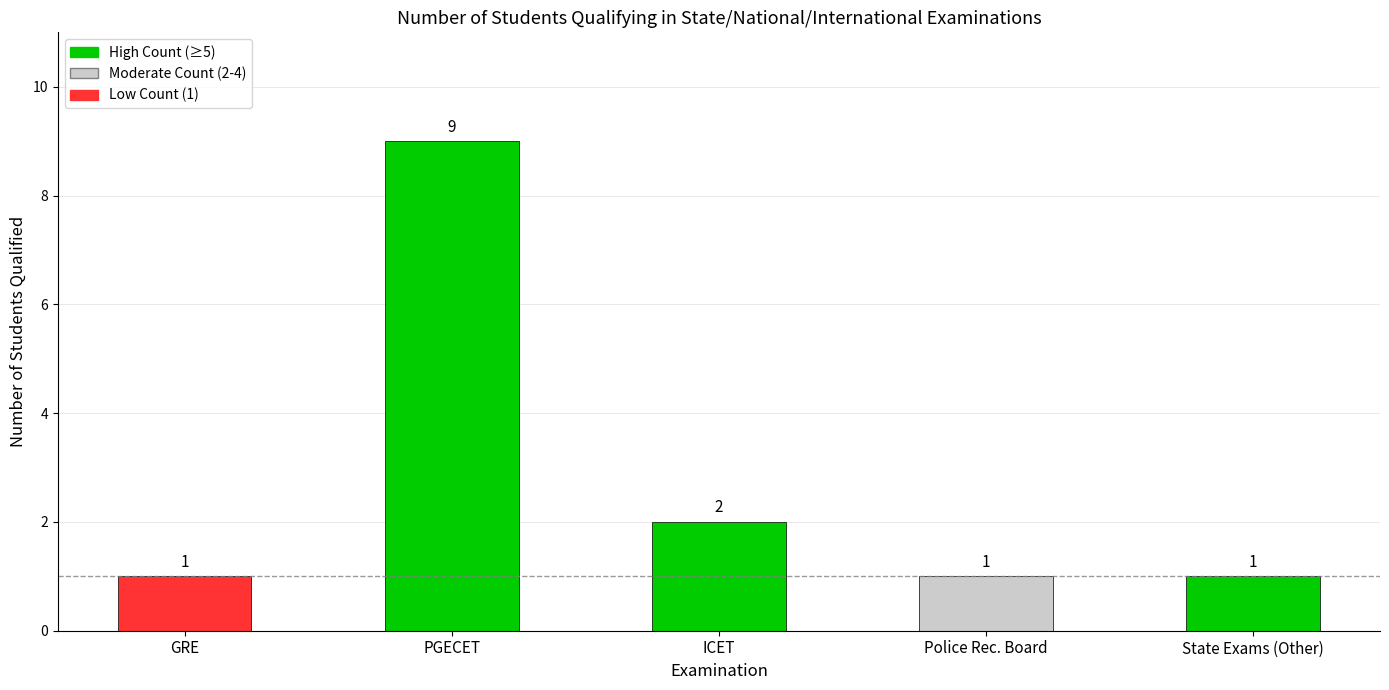

Count the values in the range 1 to 2.

4